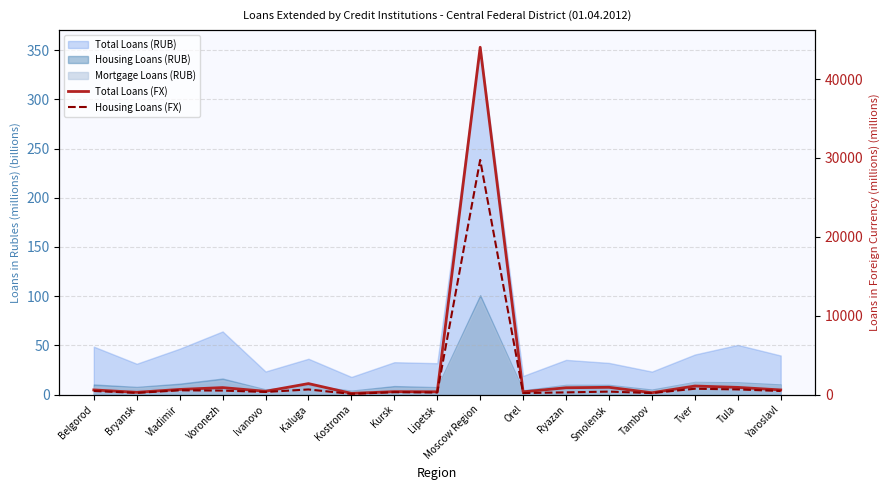

True or false: Total Loans (FX) and Housing Loans (FX) intersect in this chart.

False